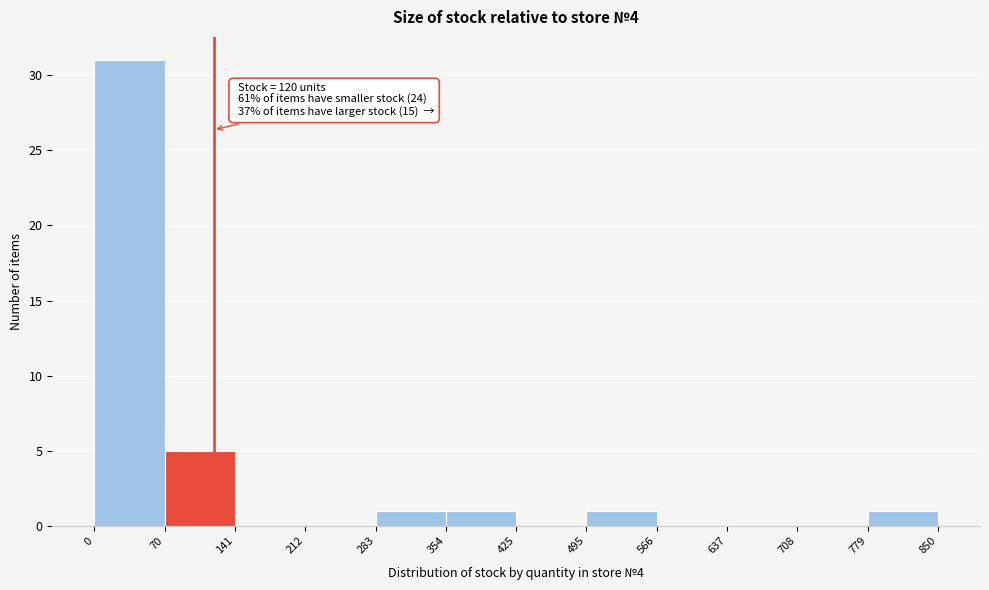

Over which range of the x-axis is the bar tallest?

0 to 70